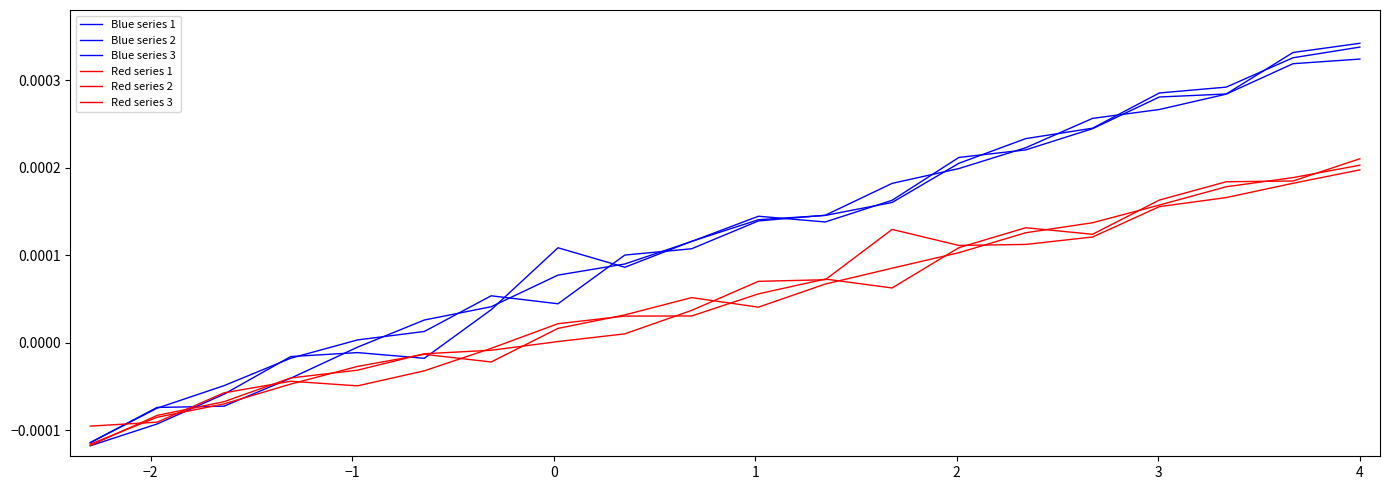

Reading left to right, list all the values displayed in this chart.

Blue series 1: -0.0	-0.0	-0.0	-0.0	-0.0	0.0	0.0	0.0	0.0	0.0	0.0	0.0	0.0	0.0	0.0	0.0	0.0	0.0	0.0	0.0
Blue series 2: -0.0	-0.0	-0.0	-0.0	-0.0	-0.0	0.0	0.0	0.0	0.0	0.0	0.0	0.0	0.0	0.0	0.0	0.0	0.0	0.0	0.0
Blue series 3: -0.0	-0.0	-0.0	-0.0	0.0	0.0	0.0	0.0	0.0	0.0	0.0	0.0	0.0	0.0	0.0	0.0	0.0	0.0	0.0	0.0
Red series 1: -0.0	-0.0	-0.0	-0.0	-0.0	-0.0	-0.0	0.0	0.0	0.0	0.0	0.0	0.0	0.0	0.0	0.0	0.0	0.0	0.0	0.0
Red series 2: -0.0	-0.0	-0.0	-0.0	-0.0	-0.0	-0.0	0.0	0.0	0.0	0.0	0.0	0.0	0.0	0.0	0.0	0.0	0.0	0.0	0.0
Red series 3: -0.0	-0.0	-0.0	-0.0	-0.0	-0.0	-0.0	0.0	0.0	0.0	0.0	0.0	0.0	0.0	0.0	0.0	0.0	0.0	0.0	0.0